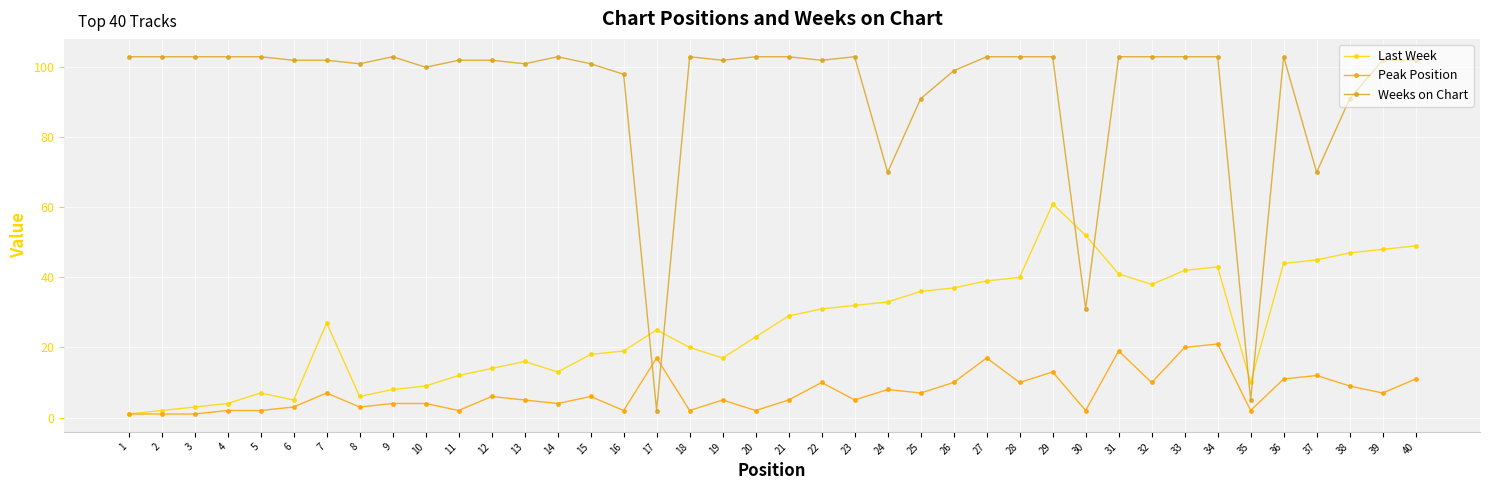

List the series in order of their overall mean, highest first.

Weeks on Chart, Last Week, Peak Position